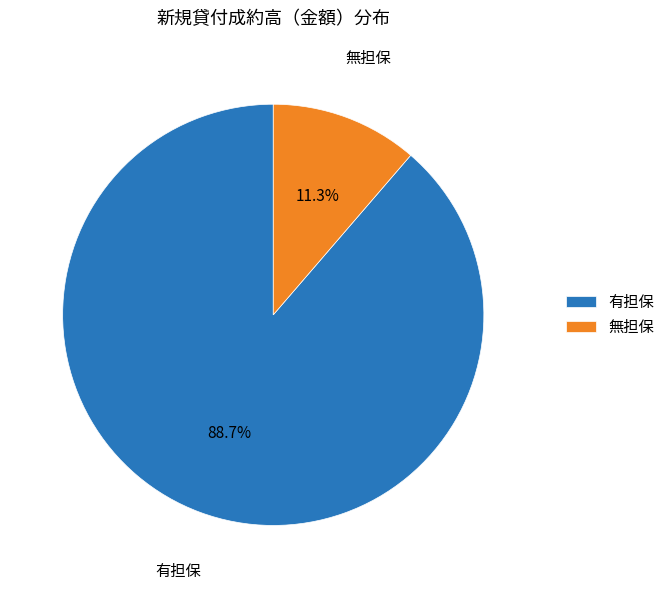

Between 有担保 and 無担保, which is larger?

有担保